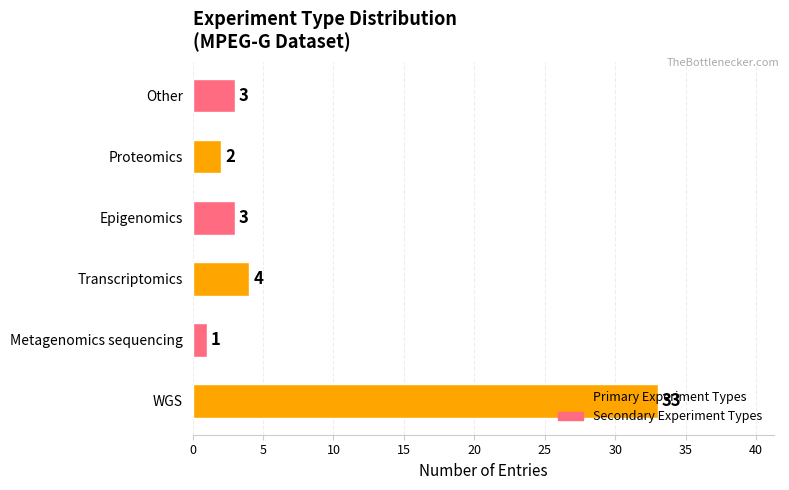

What is the difference between the second highest and second lowest values?

2